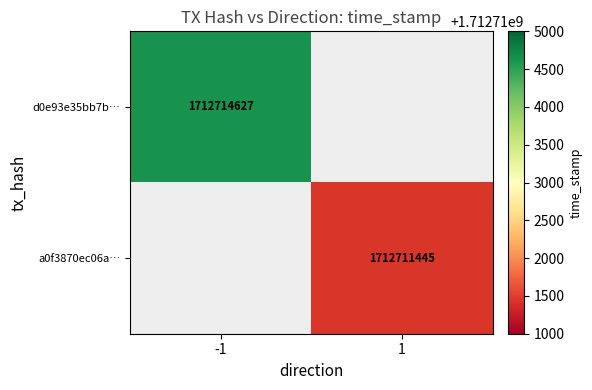

The value of a0f3870ec06a… at 1 is 1712711445. True or false?

True